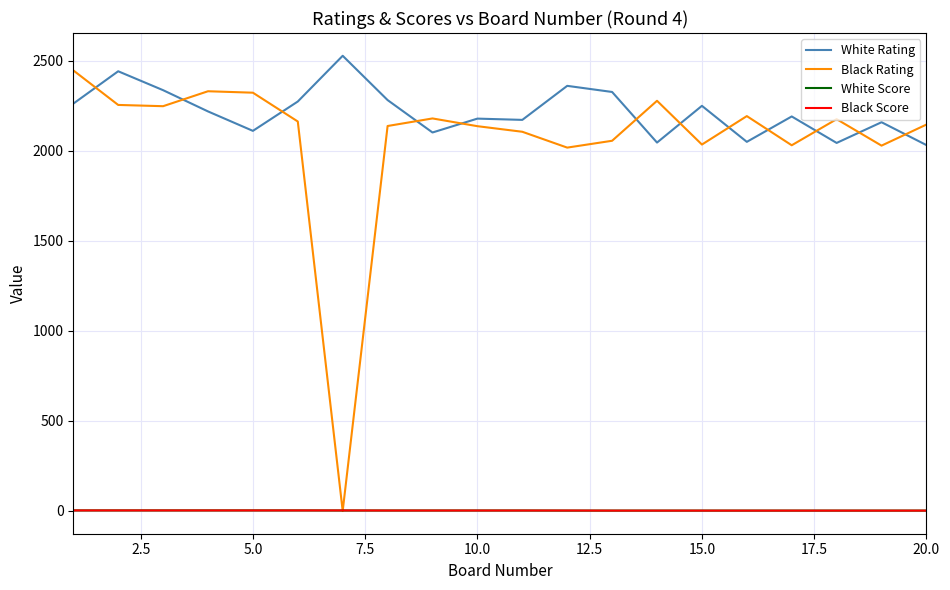

Which series has the largest total across all categories?

White Rating